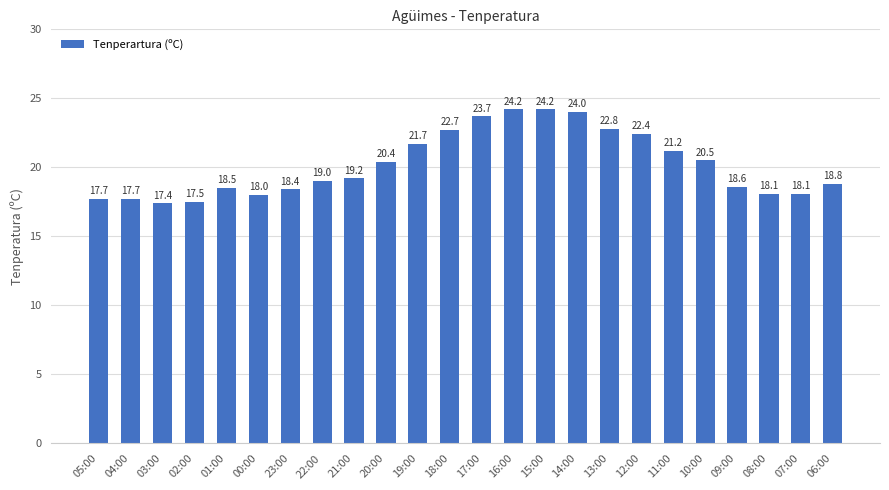

Does the chart contain any negative values?

No